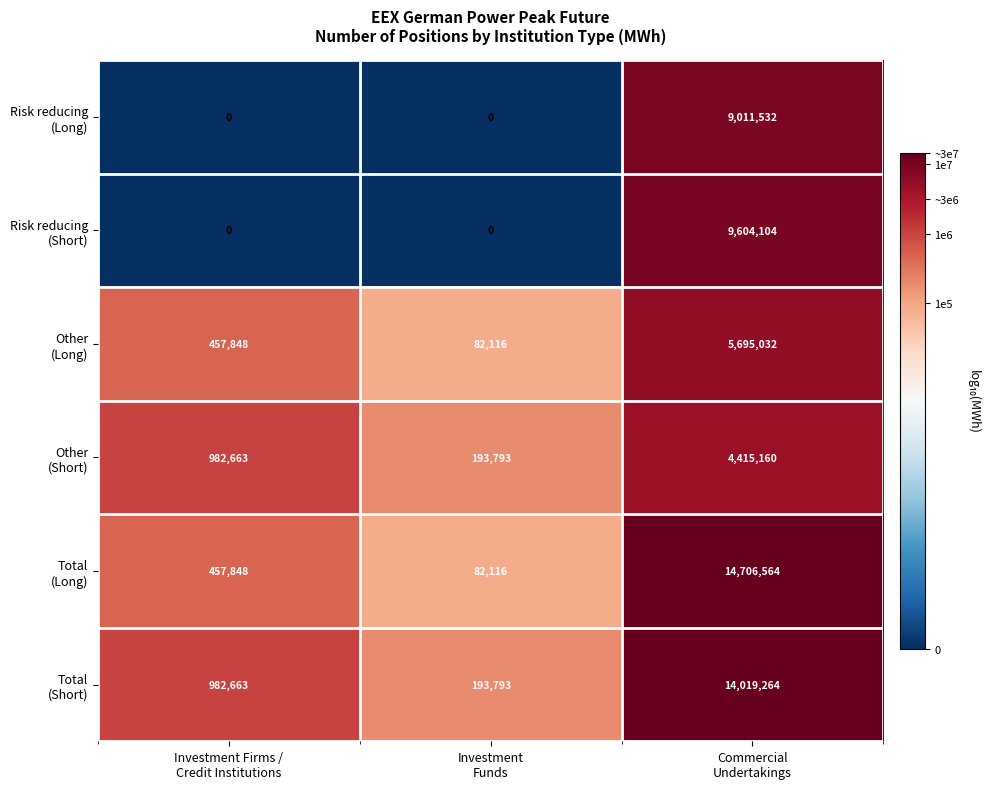

What is the maximum value shown in the chart?

14706564